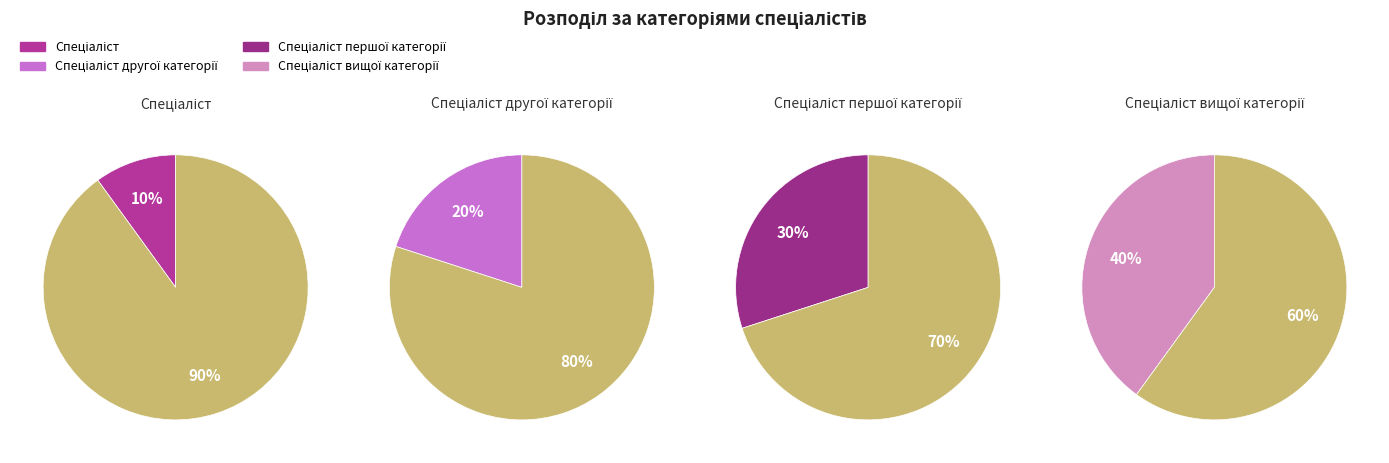

Count the number of slices in the pie.

4